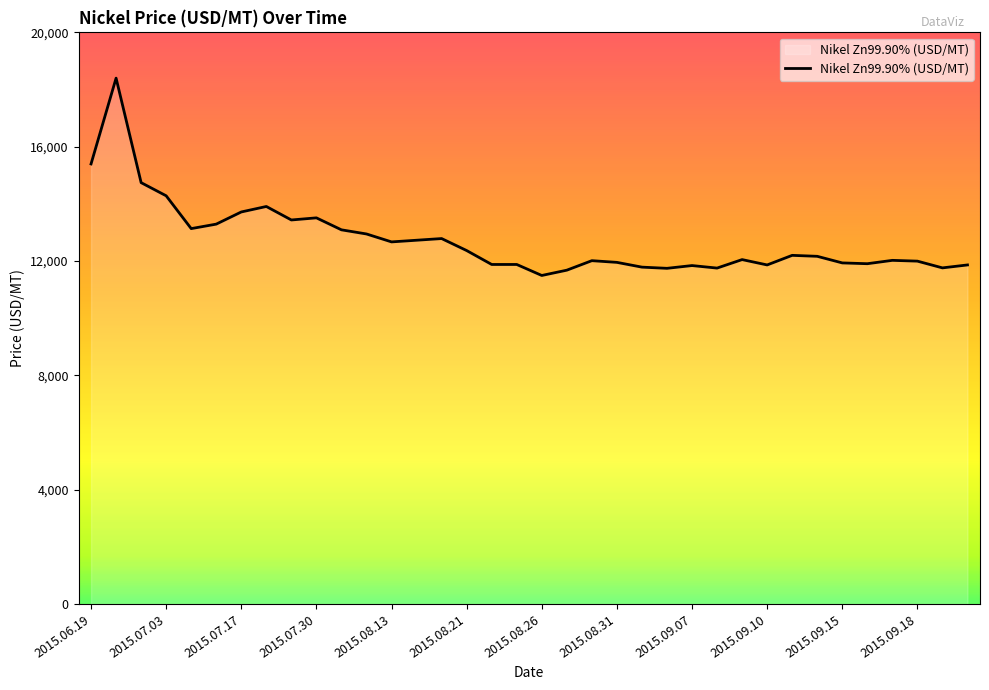

What is the difference between the maximum and second lowest values?

6717.9